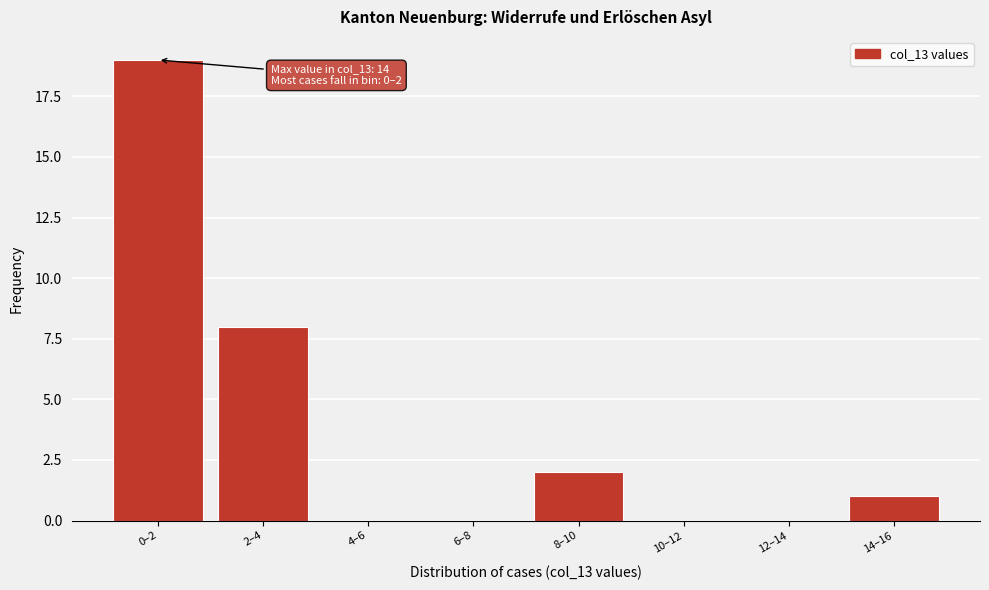

Reading left to right, transcribe all the data shown in this chart.

0–2=19	2–4=8	4–6=0	6–8=0	8–10=2	10–12=0	12–14=0	14–16=1